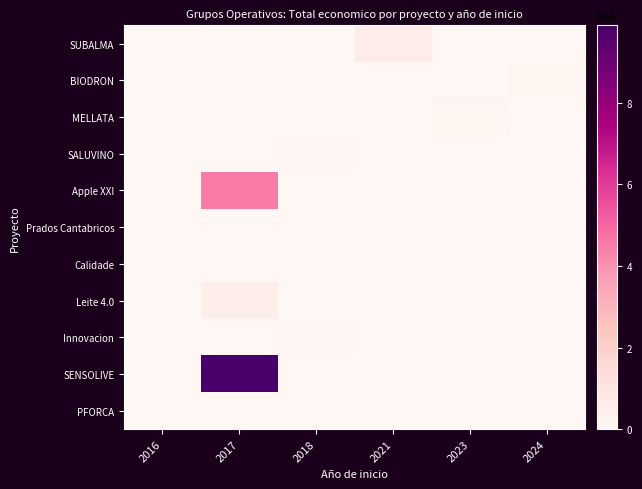

What is the greatest value displayed?

9900193